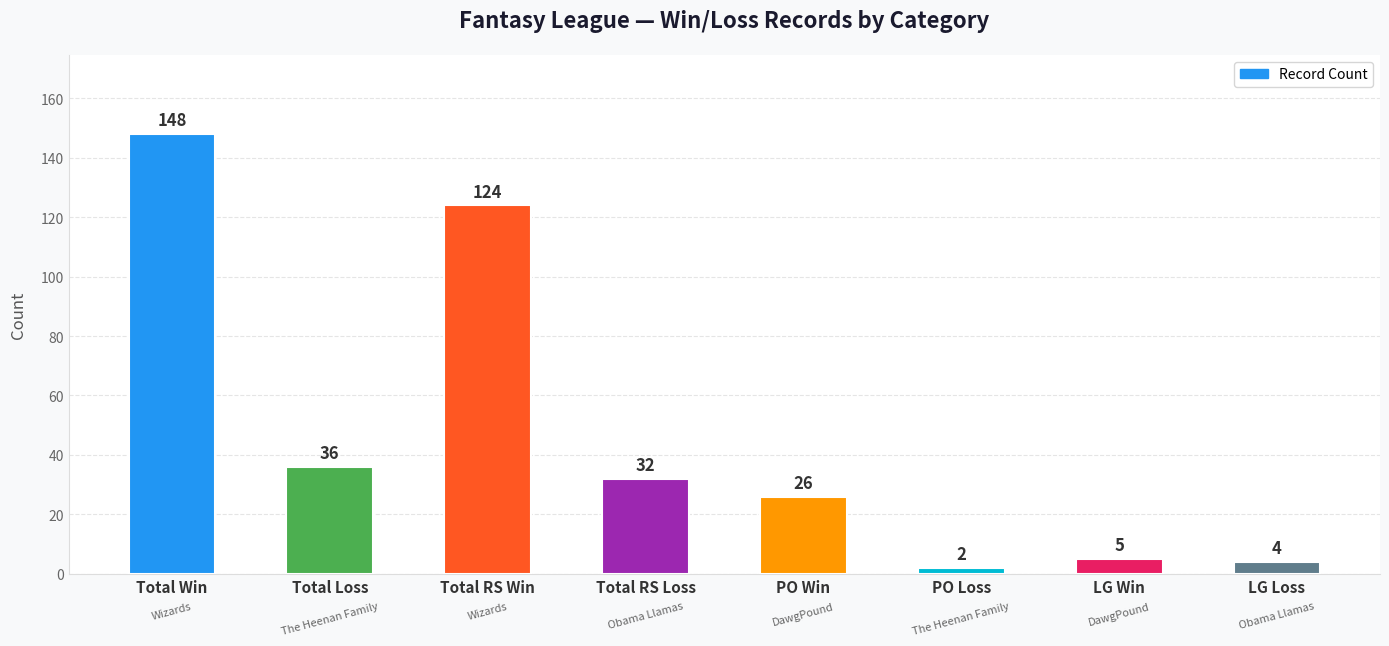

The chart shows a value of 32 at Total RS Loss. True or false?

True